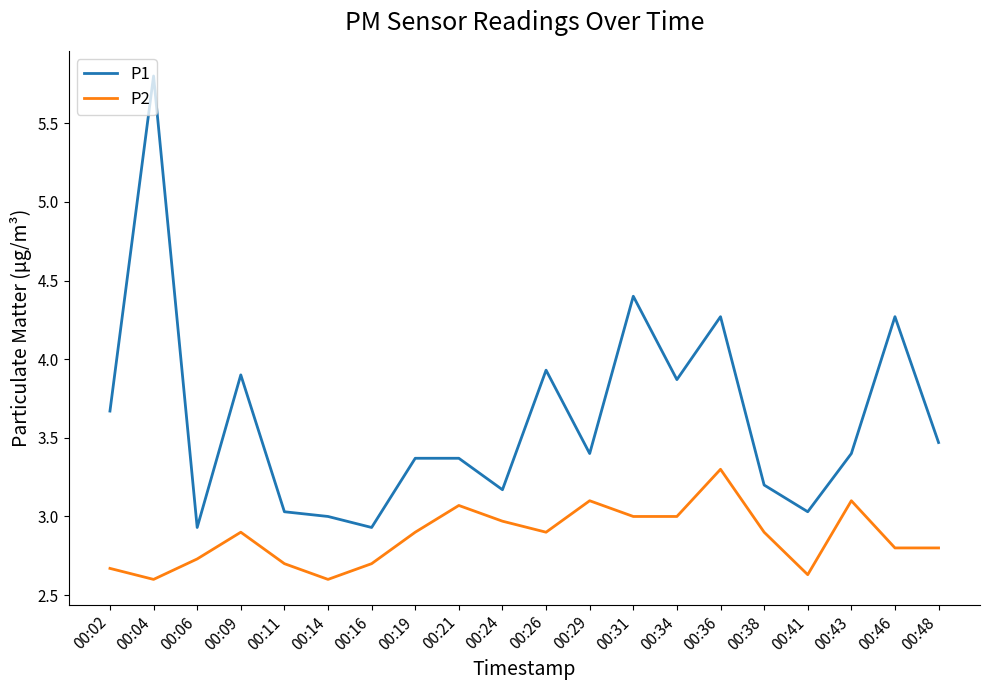

True or false: P1 and P2 intersect in this chart.

False